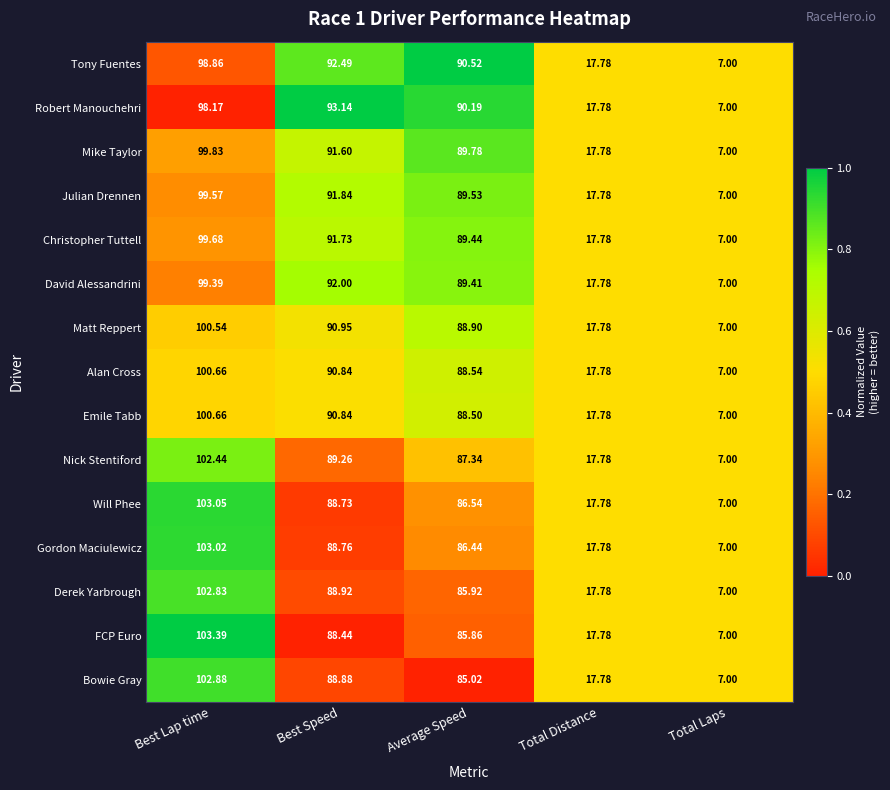

At which label does Mike Taylor first exceed 89?

Best Lap time